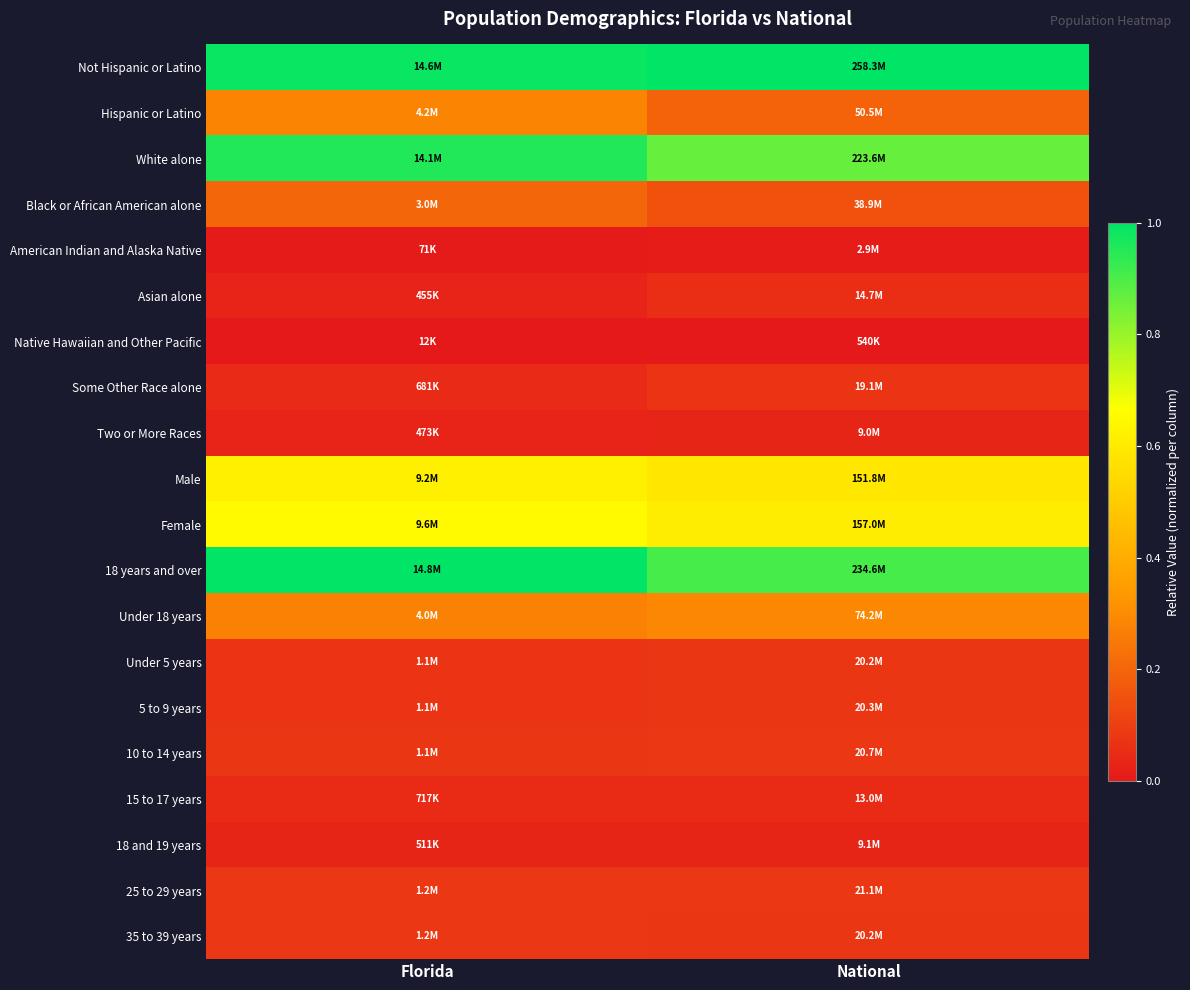

Reading left to right, transcribe all the data shown in this chart.

Not Hispanic or Latino: Florida=1.0	National=1.0
Hispanic or Latino: Florida=0.3	National=0.2
White alone: Florida=1.0	National=0.9
Black or African American alone: Florida=0.2	National=0.1
American Indian and Alaska Native: Florida=0.0	National=0.0
Asian alone: Florida=0.0	National=0.1
Native Hawaiian and Other Pacific: Florida=0.0	National=0.0
Some Other Race alone: Florida=0.0	National=0.1
Two or More Races: Florida=0.0	National=0.0
Male: Florida=0.6	National=0.6
Female: Florida=0.6	National=0.6
18 years and over: Florida=1.0	National=0.9
Under 18 years: Florida=0.3	National=0.3
Under 5 years: Florida=0.1	National=0.1
5 to 9 years: Florida=0.1	National=0.1
10 to 14 years: Florida=0.1	National=0.1
15 to 17 years: Florida=0.0	National=0.0
18 and 19 years: Florida=0.0	National=0.0
25 to 29 years: Florida=0.1	National=0.1
35 to 39 years: Florida=0.1	National=0.1